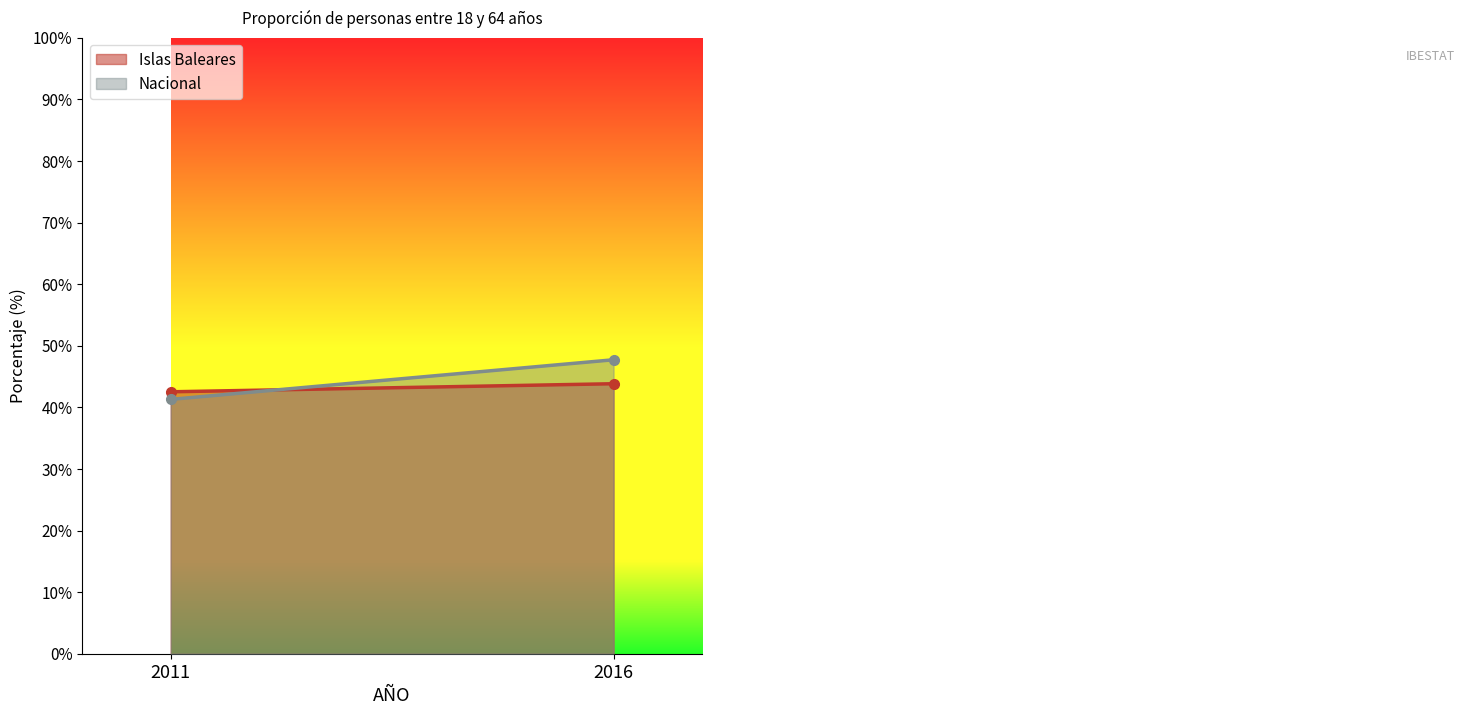

Rank the categories by Islas Baleares value from highest to lowest.

2016, 2011